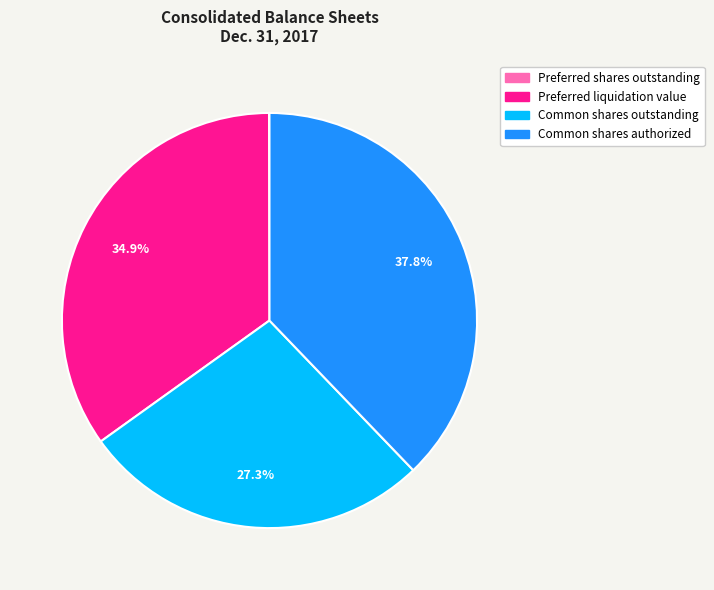

To the nearest percent, what portion does Preferred liquidation value represent?

35%